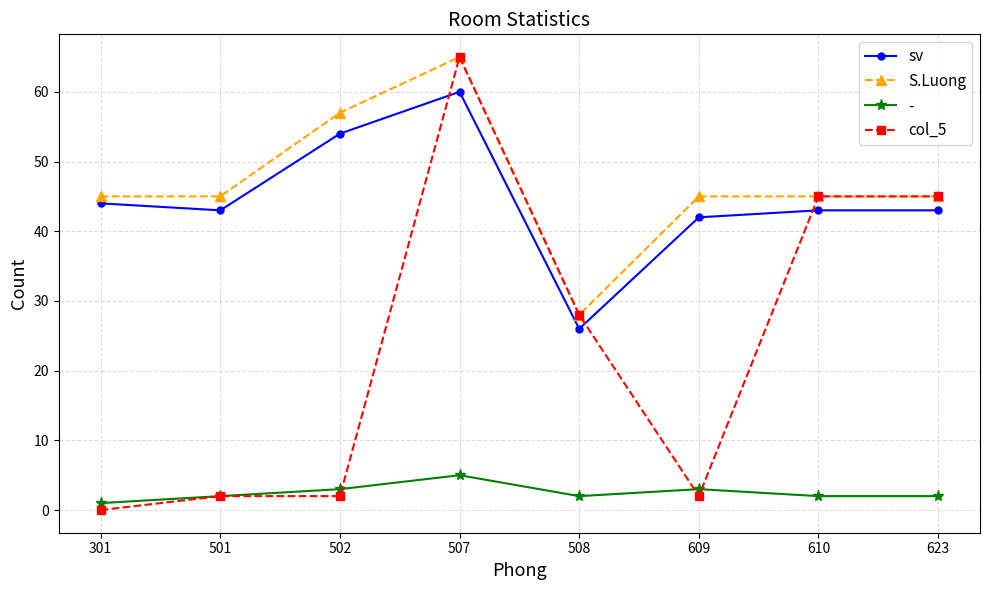

At how many categories does at least one series exceed 35?

7